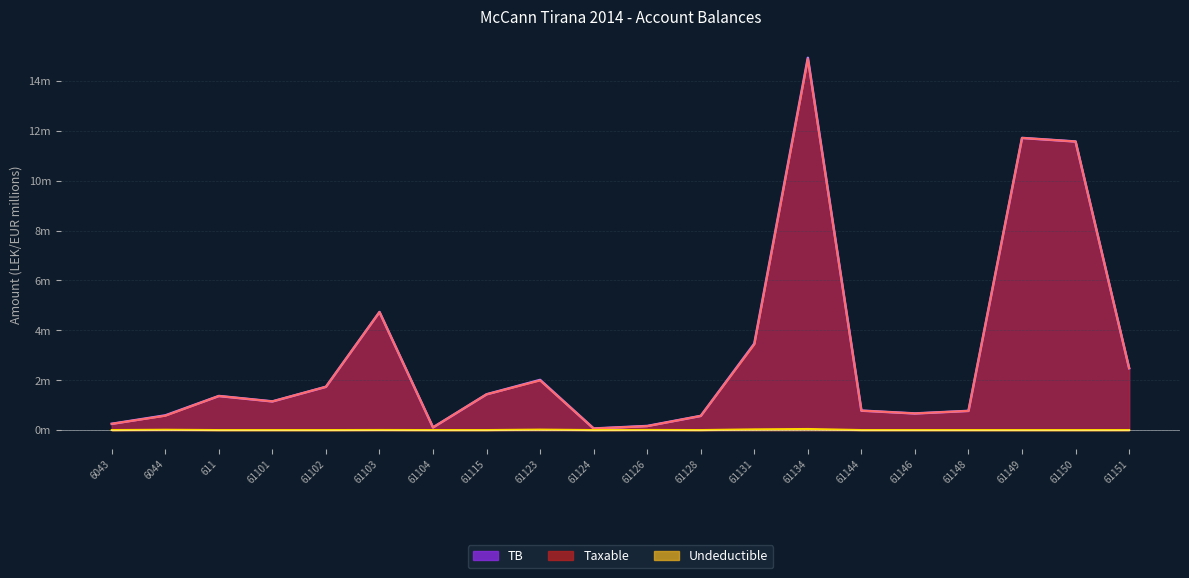

True or false: Taxable and Undeductible intersect in this chart.

False